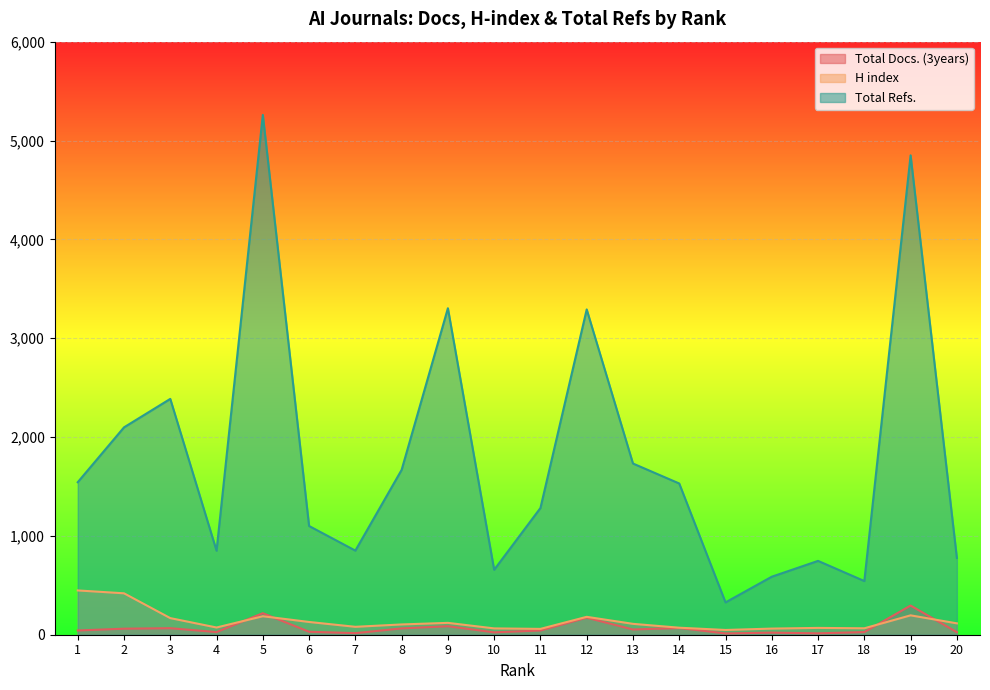

What is the average value of the Total Refs. series?

1769